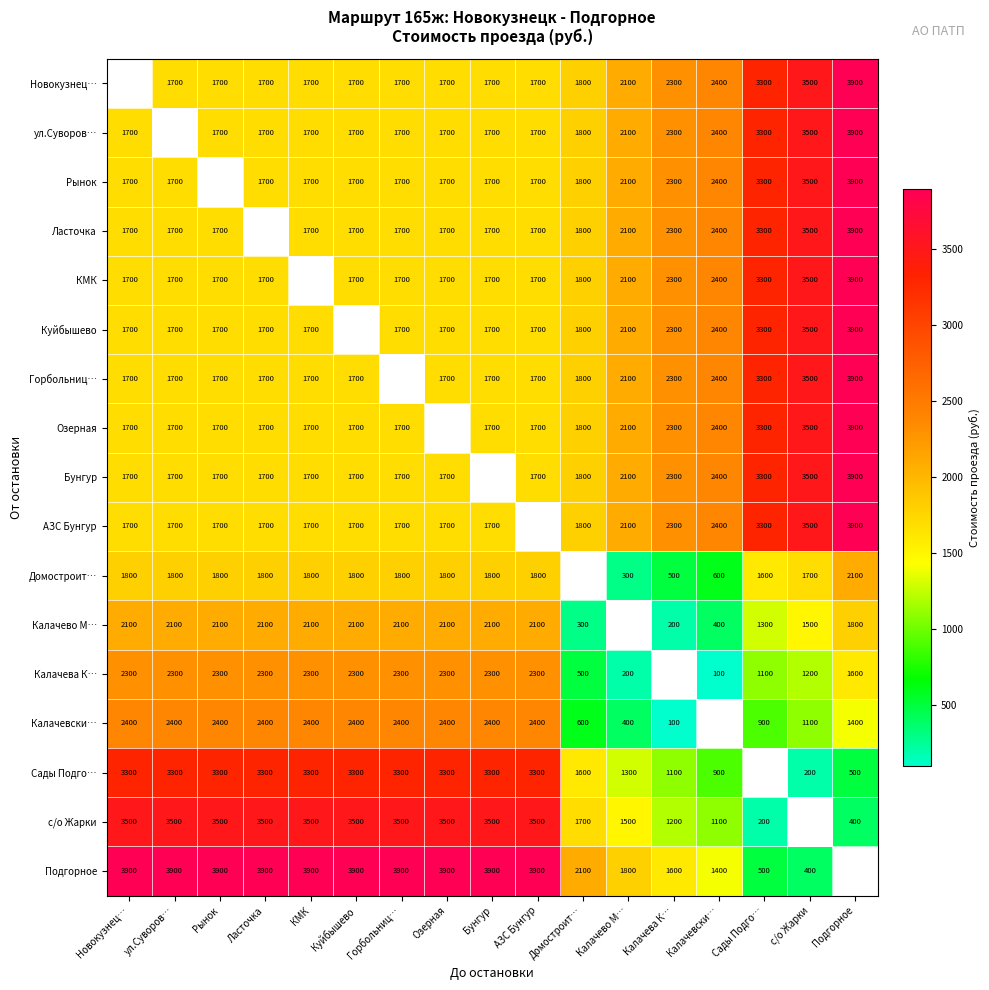

What is the sum of the КМК values at Бунгур and Подгорное?

5600